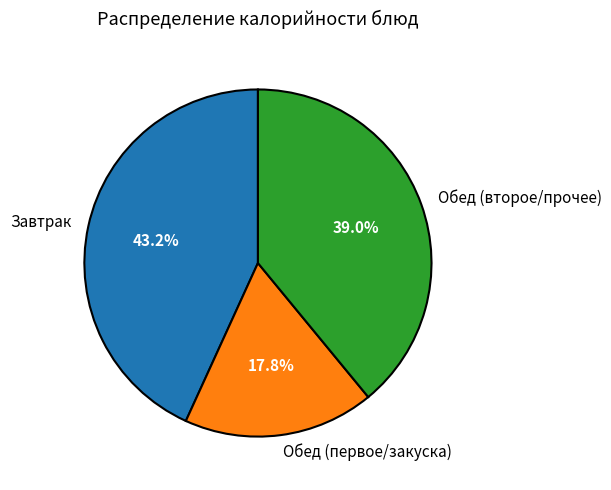

Rank the categories by value from highest to lowest.

Завтрак, Обед (второе/прочее), Обед (первое/закуска)